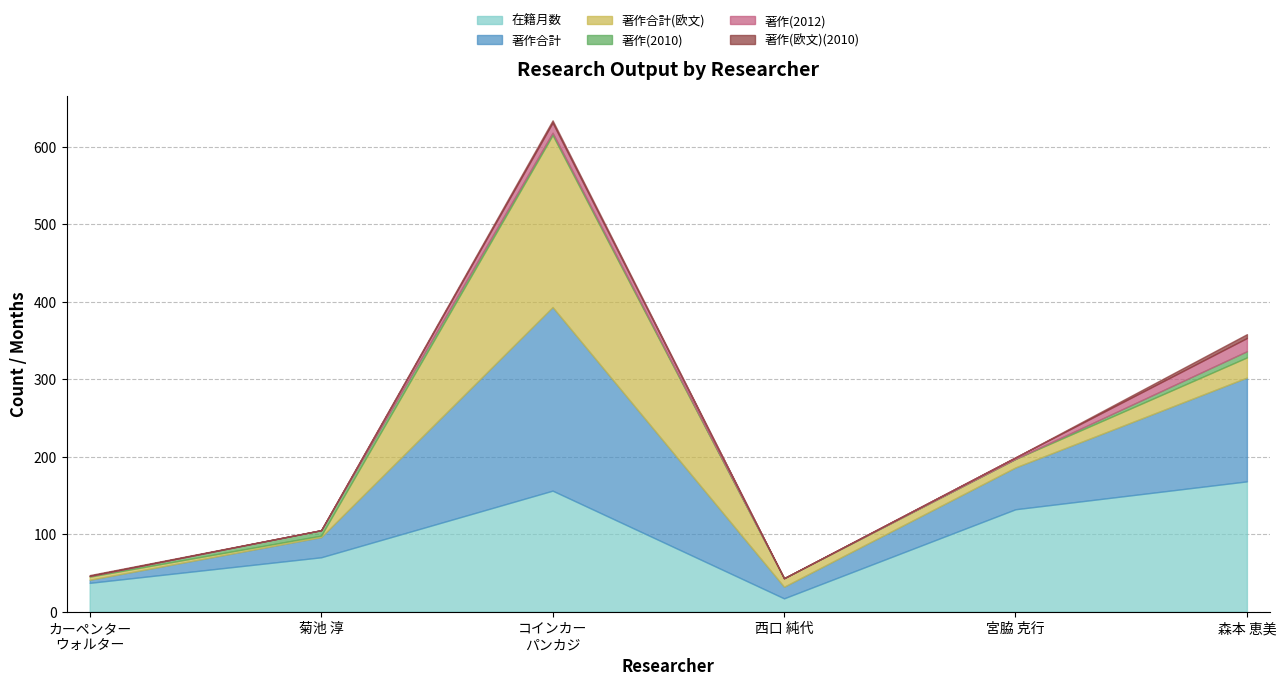

What is the label of the 3rd point from the left?

コインカー
パンカジ